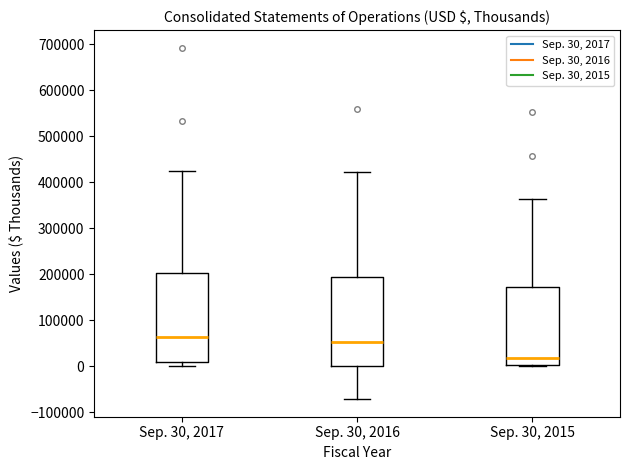

Reading left to right, read every box against the y-axis: the position of its median line, the range the box covers, and the ends of its whiskers. The values are not printed on the chart, so give them approximately, as read against the axis.

Sep. 30, 2017: median 60000, box 10000 to 200000, whiskers 0 to 430000
Sep. 30, 2016: median 50000, box 0 to 190000, whiskers -70000 to 420000
Sep. 30, 2015: median 20000, box 0 to 170000, whiskers 0 (just below the box's lower edge) to 360000